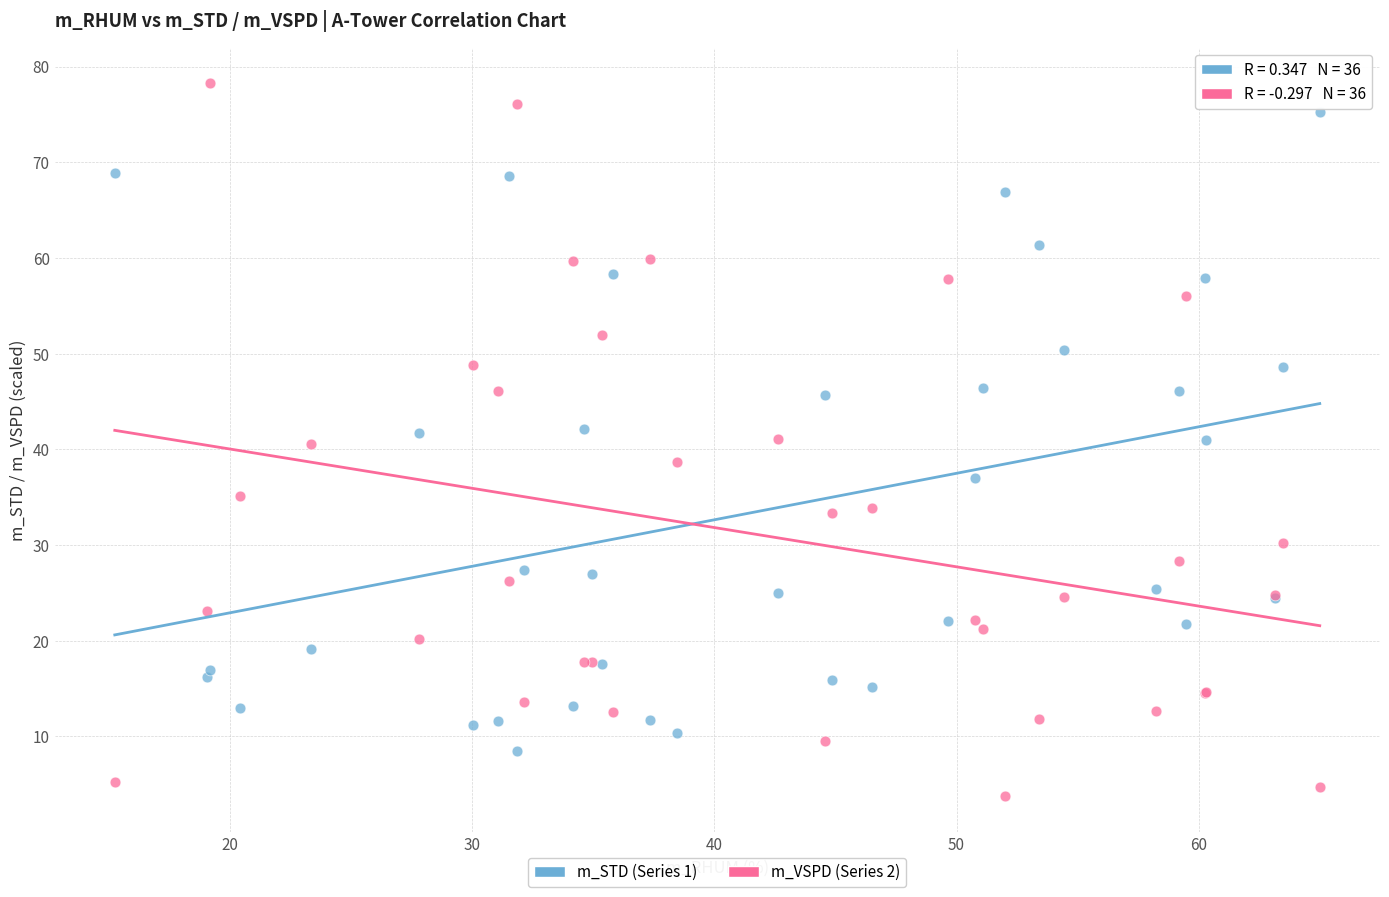

Which series contains the lowest Y value?

m_VSPD (Series 2)